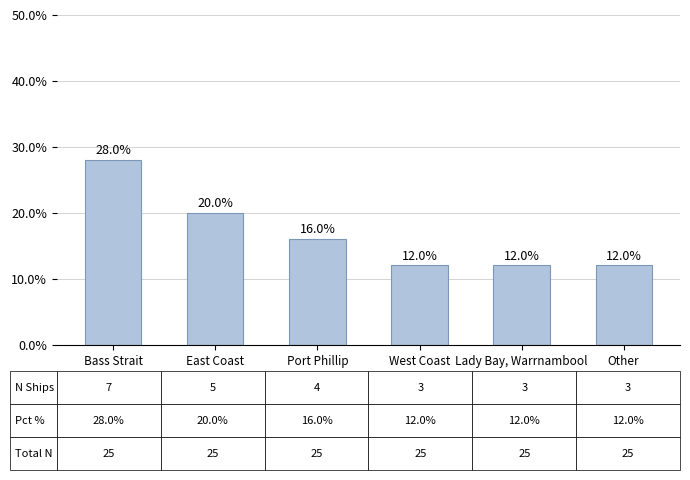

Reading left to right, list all the values displayed in this chart.

Bass Strait=28.0	East Coast=20.0	Port Phillip=16.0	West Coast=12.0	Lady Bay, Warrnambool=12.0	Other=12.0